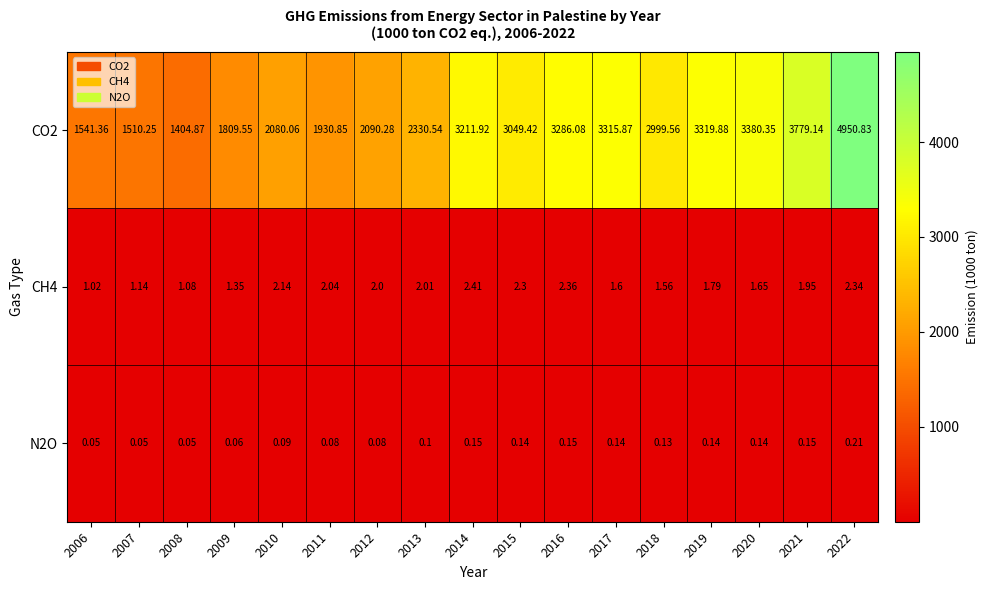

Is the value of CH4 at 2020 greater than the value of CO2 at 2019?

No